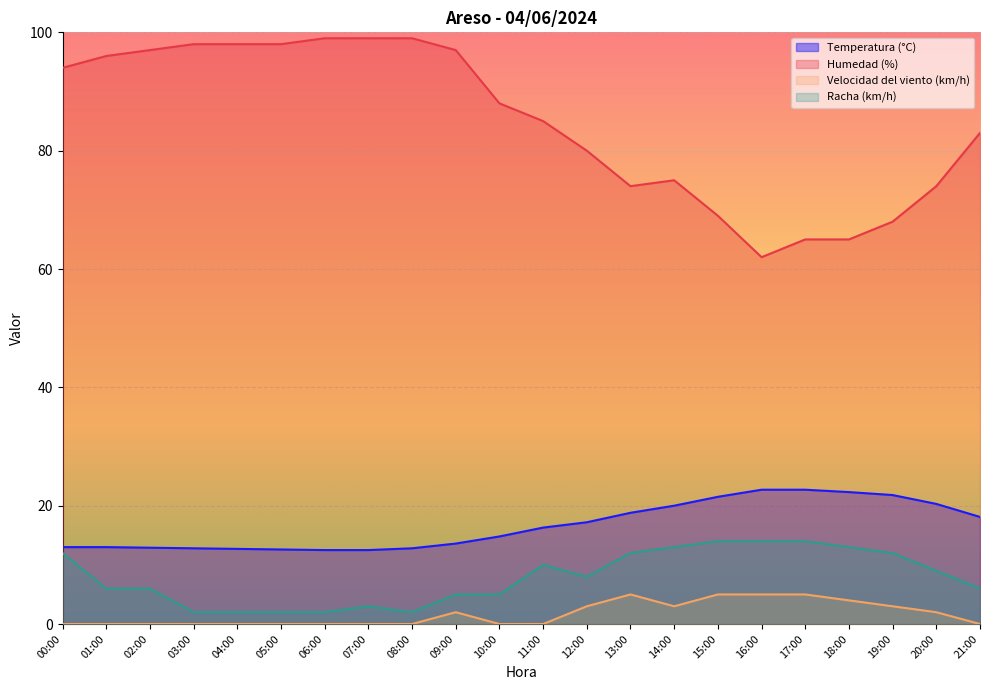

The value of Velocidad del viento (km/h) at 19:00 is 5.0. True or false?

False